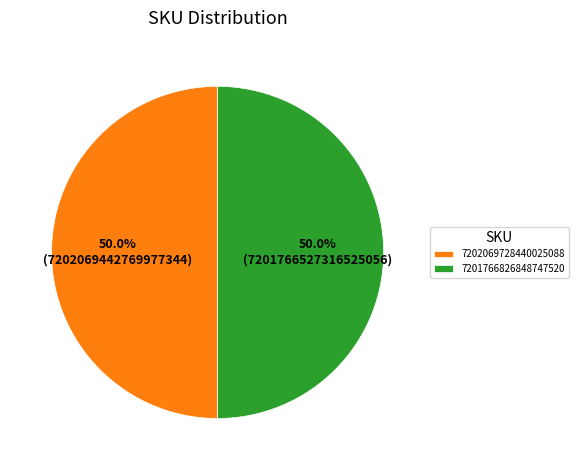

Approximately how many times larger is the value at 7201766826848747520 compared to 7202069728440025088?

1.0